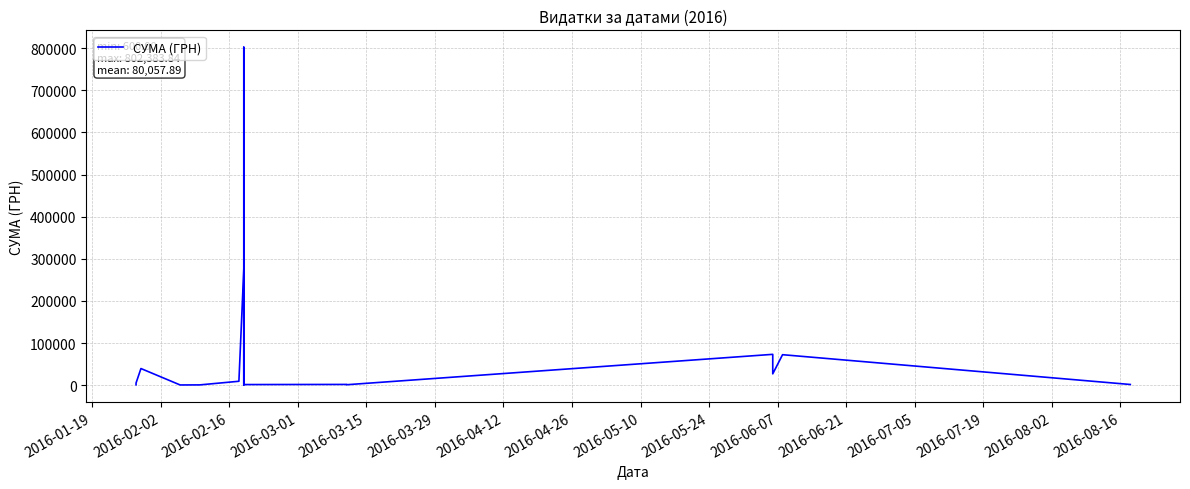

What is the difference between the second highest and minimum values?

274752.0